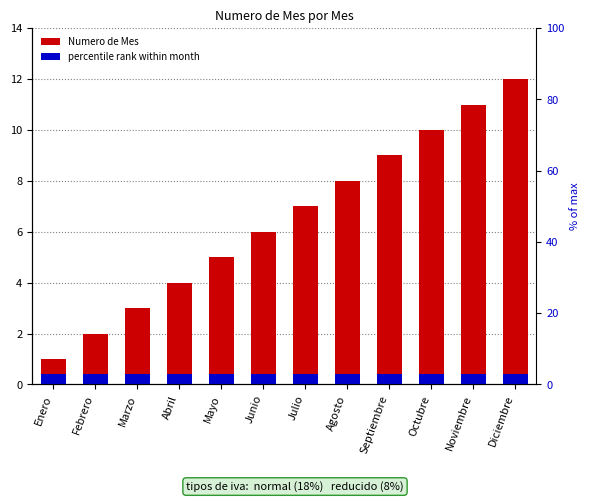

What is the difference between the maximum and minimum values?

11